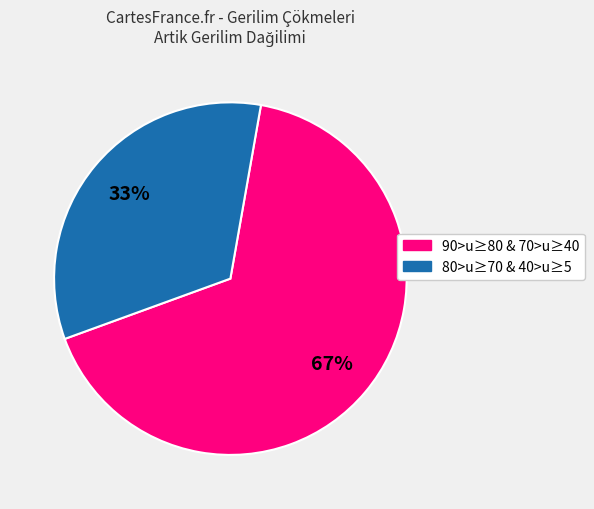

Does any single category account for the majority?

Yes